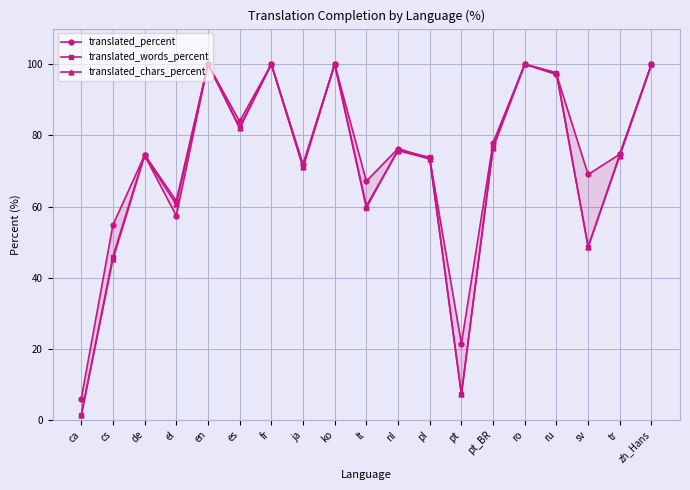

What is the difference between the maximum and minimum values in the translated_chars_percent series?

98.6